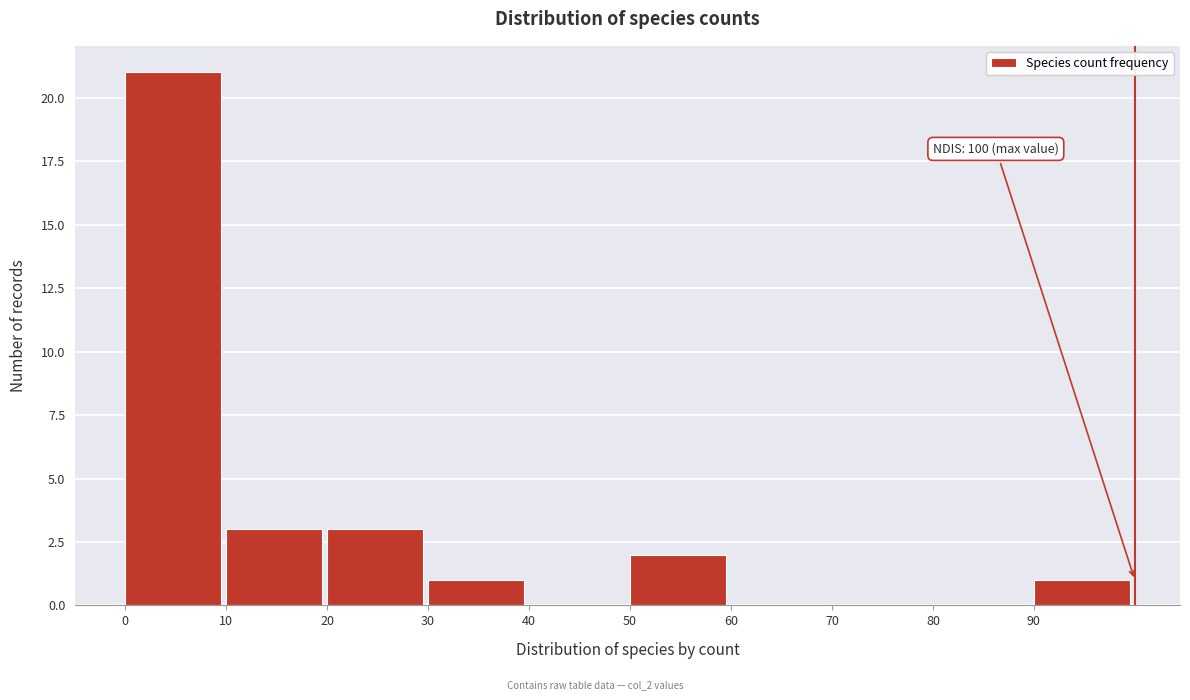

Over which range of the x-axis is the bar tallest?

0 to 10